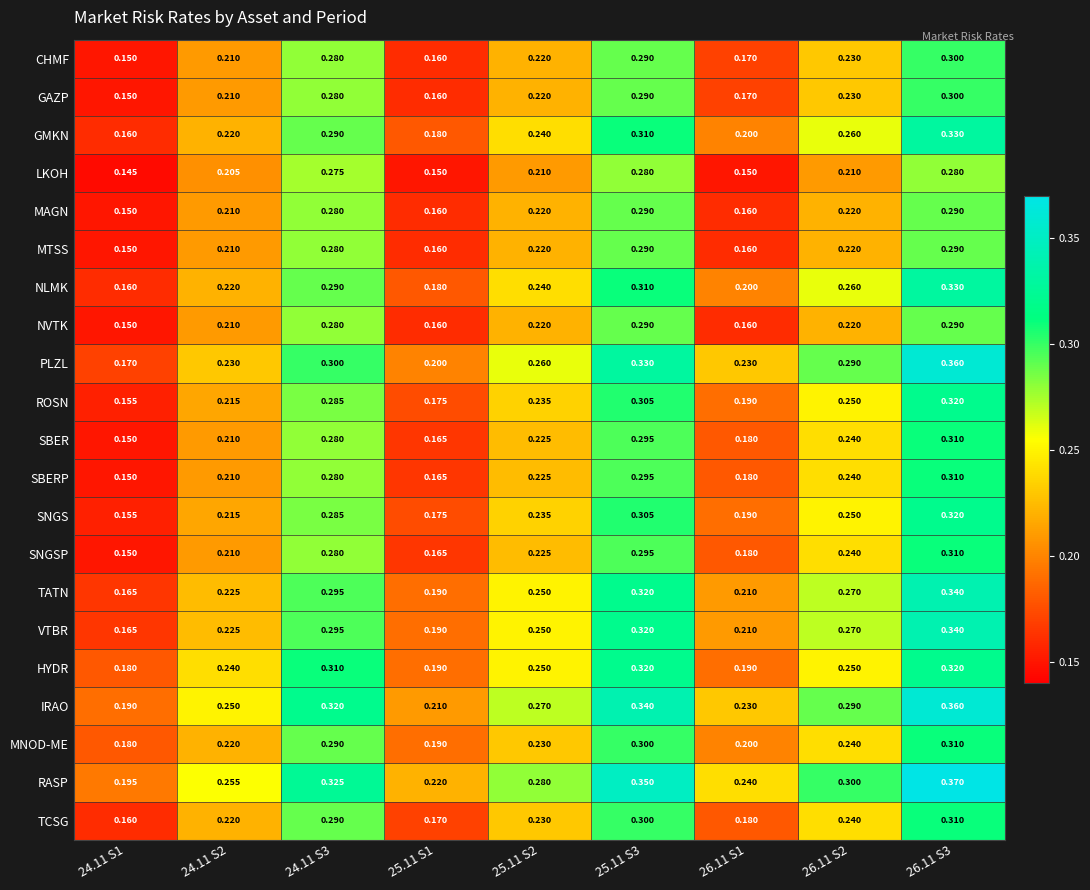

Is the value of PLZL at 24.11 S2 greater than the value of MNOD-ME at 24.11 S2?

Yes